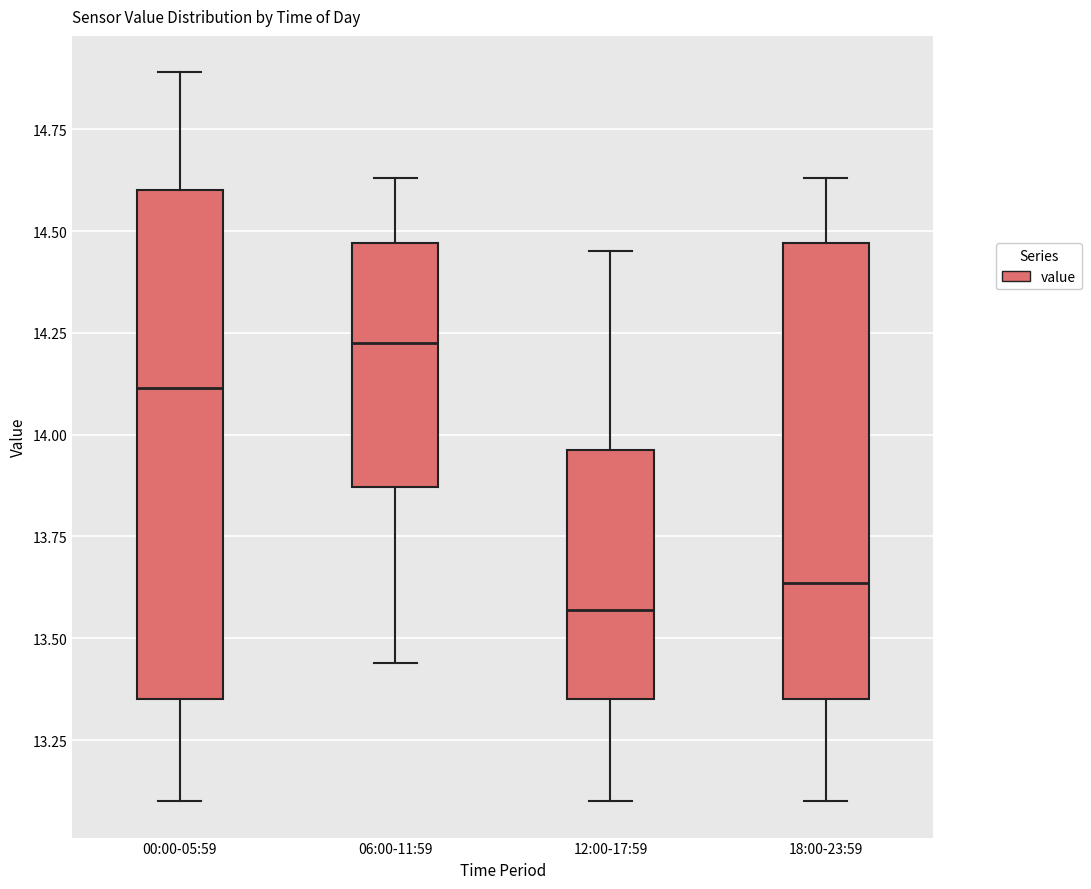

Reading left to right, read every box against the y-axis: the position of its median line, the range the box covers, and the ends of its whiskers. The values are not printed on the chart, so give them approximately, as read against the axis.

00:00-05:59: median 14.10, box 13.35 to 14.60, whiskers 13.10 to 14.90
06:00-11:59: median 14.25, box 13.85 to 14.45, whiskers 13.45 to 14.65
12:00-17:59: median 13.55, box 13.35 to 13.95, whiskers 13.10 to 14.45
18:00-23:59: median 13.65, box 13.35 to 14.45, whiskers 13.10 to 14.65